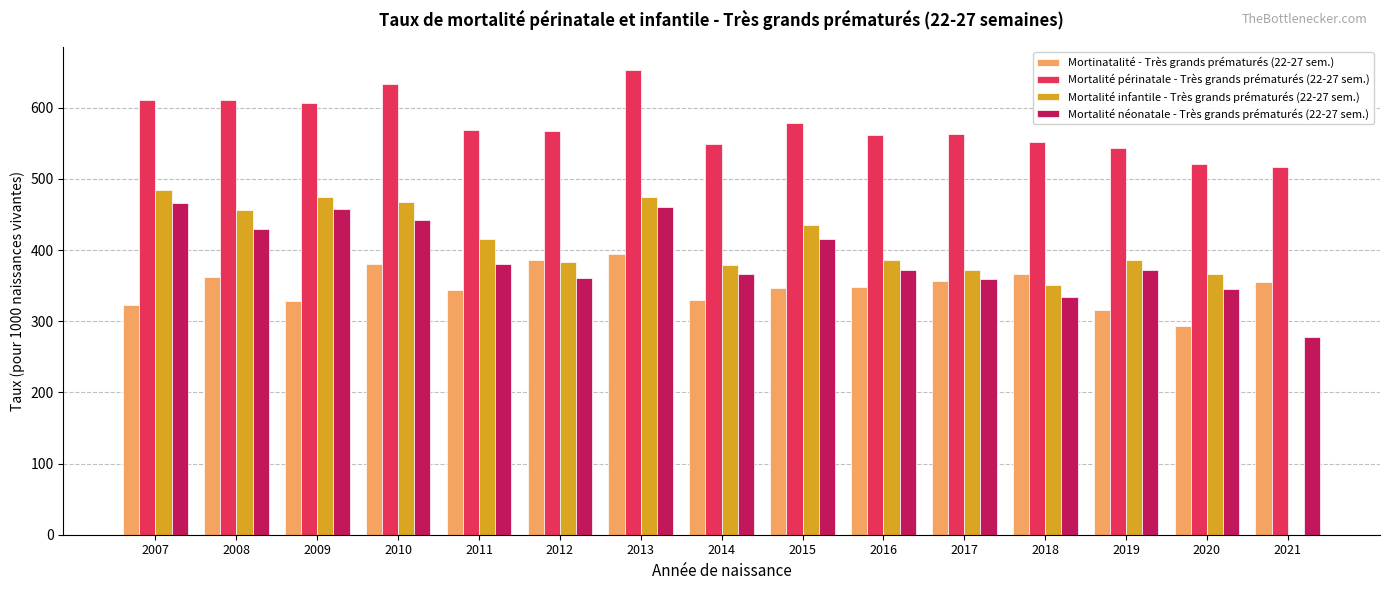

The value of Mortinatalité - Très grands prématurés (22-27 sem.) at 2020 is 94.5. True or false?

False